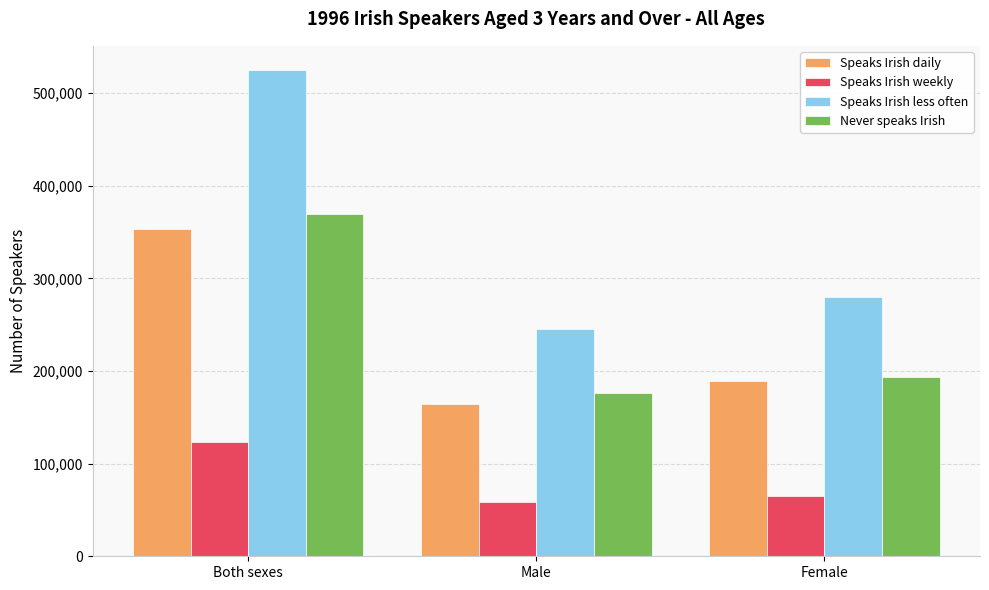

How many bars are there in total?

12